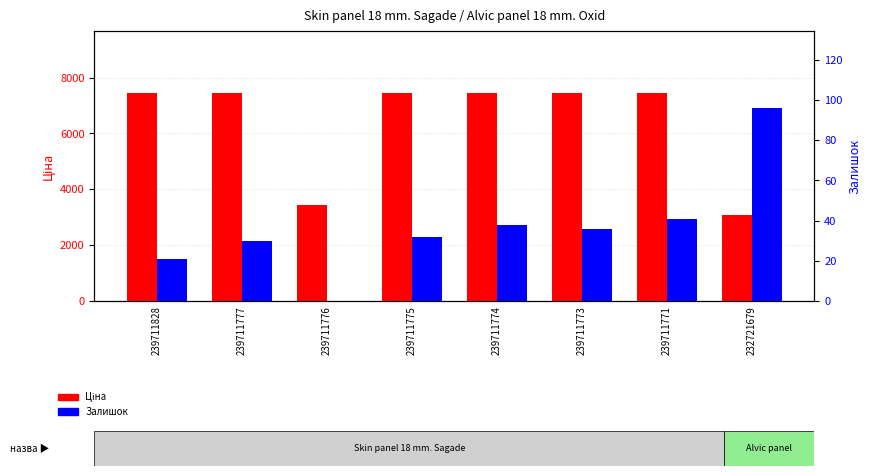

Reading right to left, transcribe all the data shown in this chart.

Ціна: 232721679=3091.2	239711771=7436.2	239711773=7436.2	239711774=7436.2	239711775=7436.2	239711776=3420.6	239711777=7436.2	239711828=7436.2
Залишок: 232721679=96.0	239711771=41.0	239711773=36.0	239711774=38.0	239711775=32.0	239711776=0.0	239711777=30.0	239711828=21.0